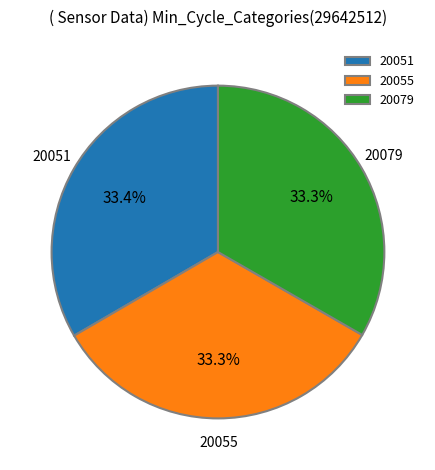

What percentage is the 20055 slice, to the nearest percent?

33%